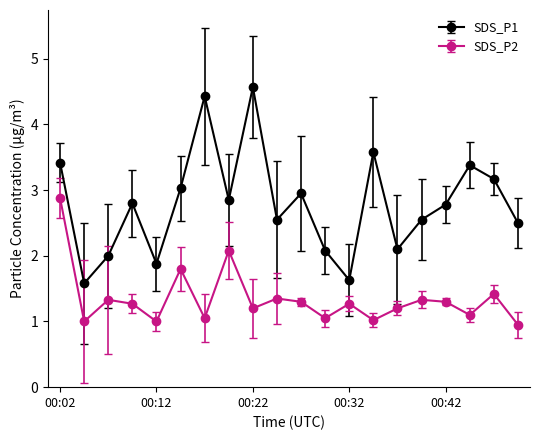

What is the minimum value for SDS_P1?

1.6